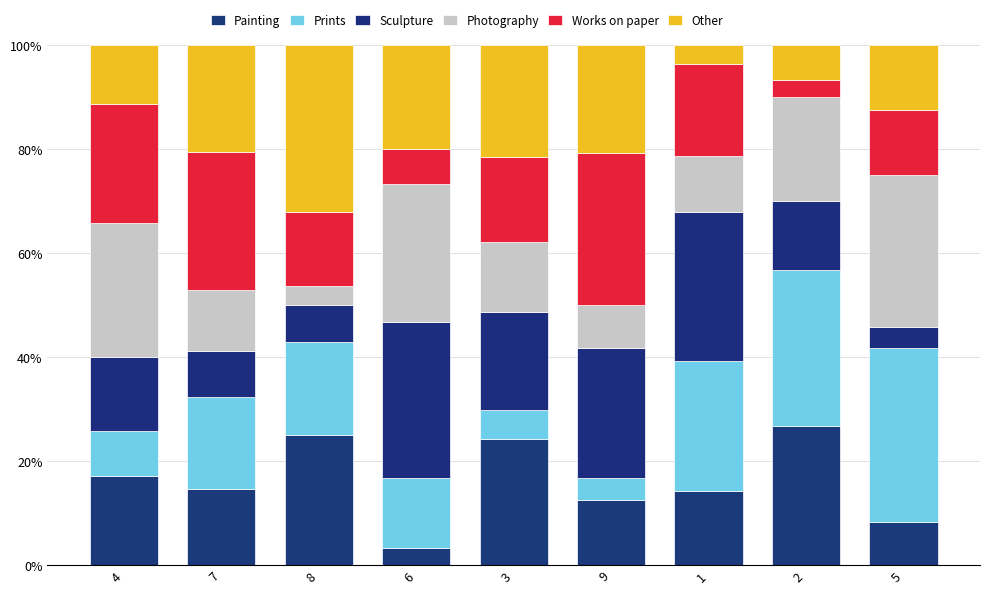

List the series in order of their peak value, highest first.

Prints, Other, Sculpture, Photography, Works on paper, Painting